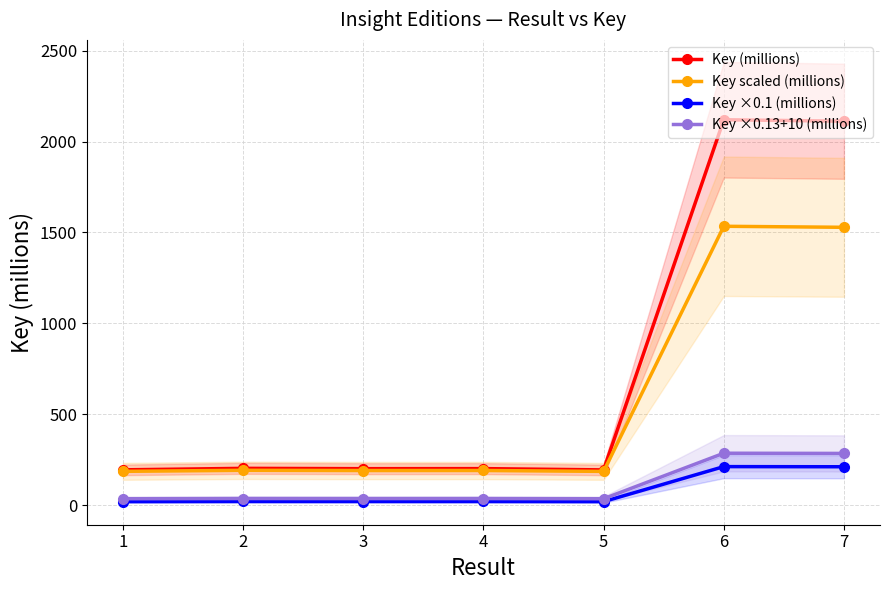

What is the difference between the second highest and second lowest values in the Key ×0.13+10 (millions) series?

249.3